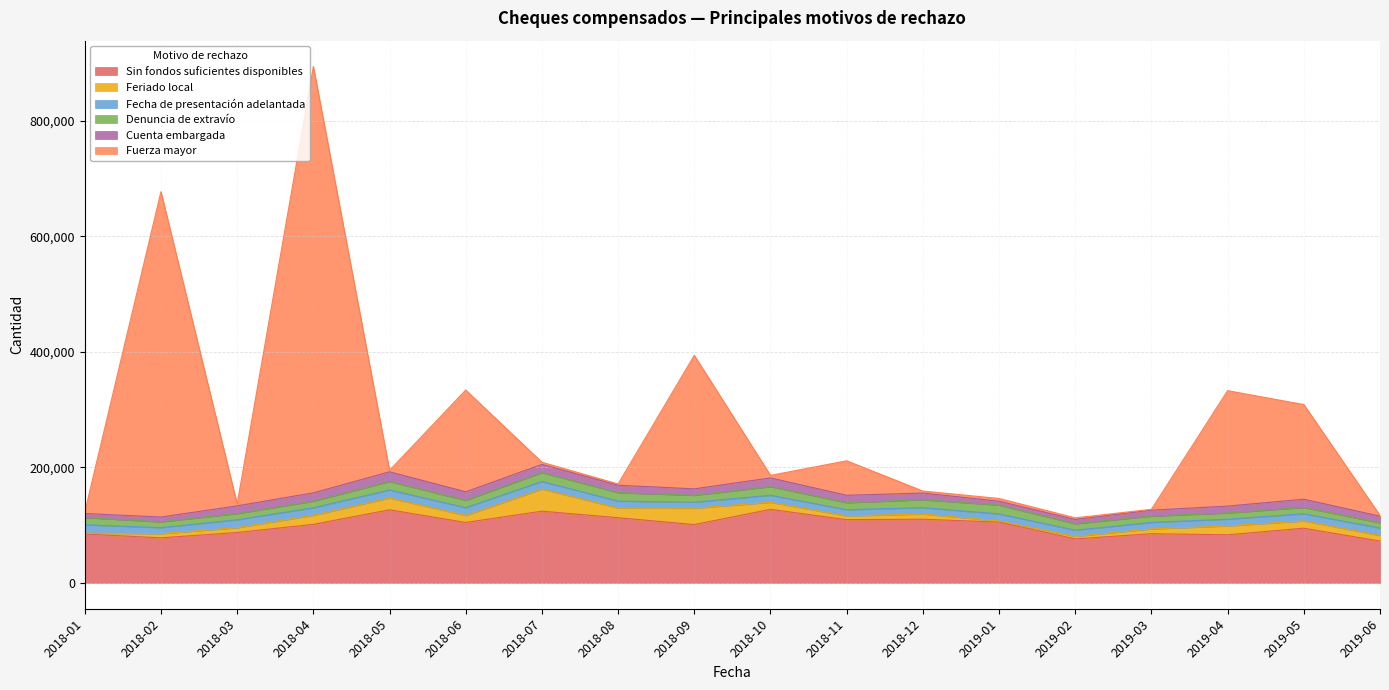

What is the difference between the maximum and minimum values in the Fuerza mayor series?

736610